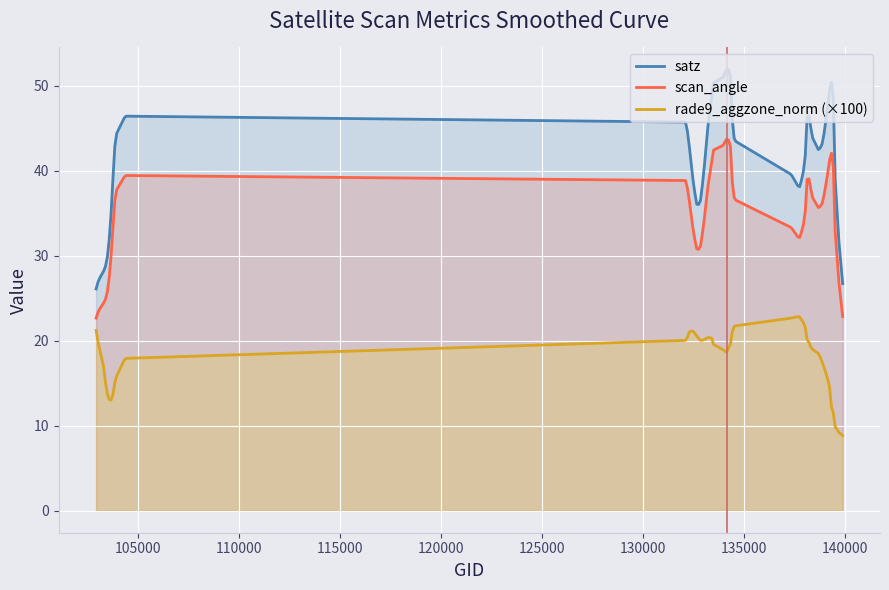

Rank the series by their average value, from lowest to highest.

rade9_aggzone_norm (×100), scan_angle, satz